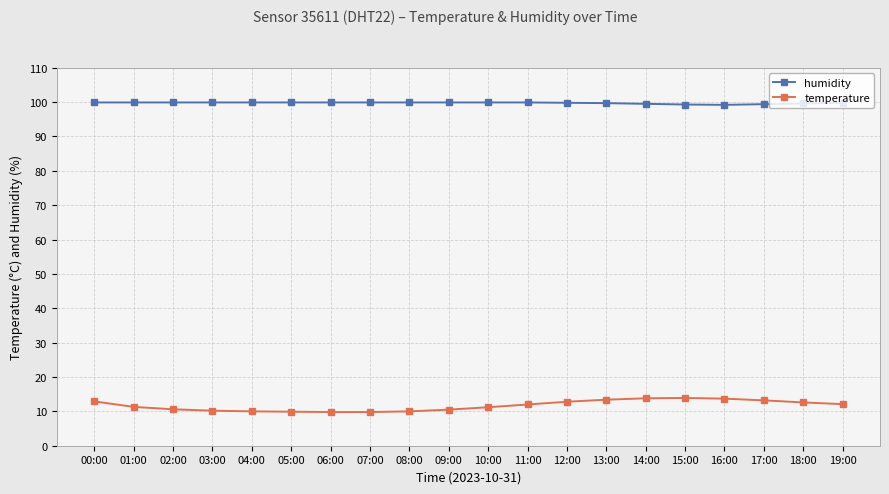

What is the highest value of the temperature series?

13.9